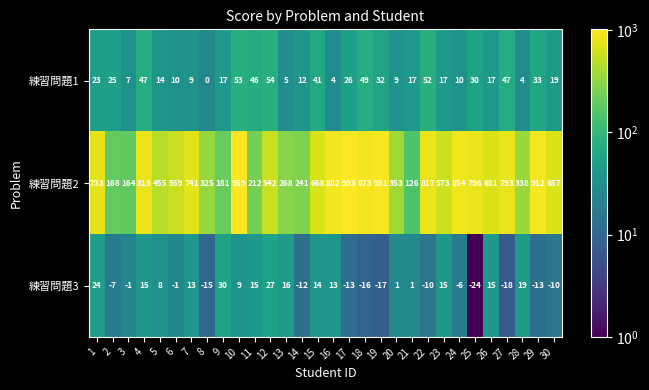

At 13, list the series in order from smallest to largest.

練習問題1, 練習問題3, 練習問題2